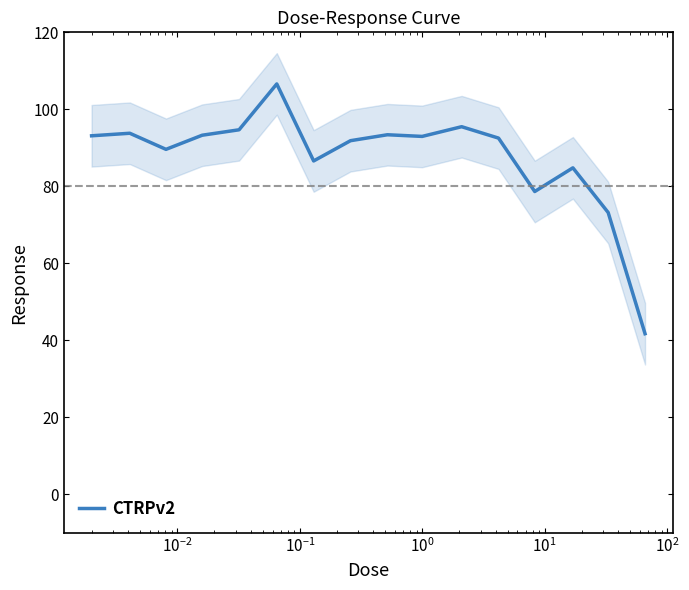

Where is the first local minimum?

$\mathdefault{10^{-2}}$